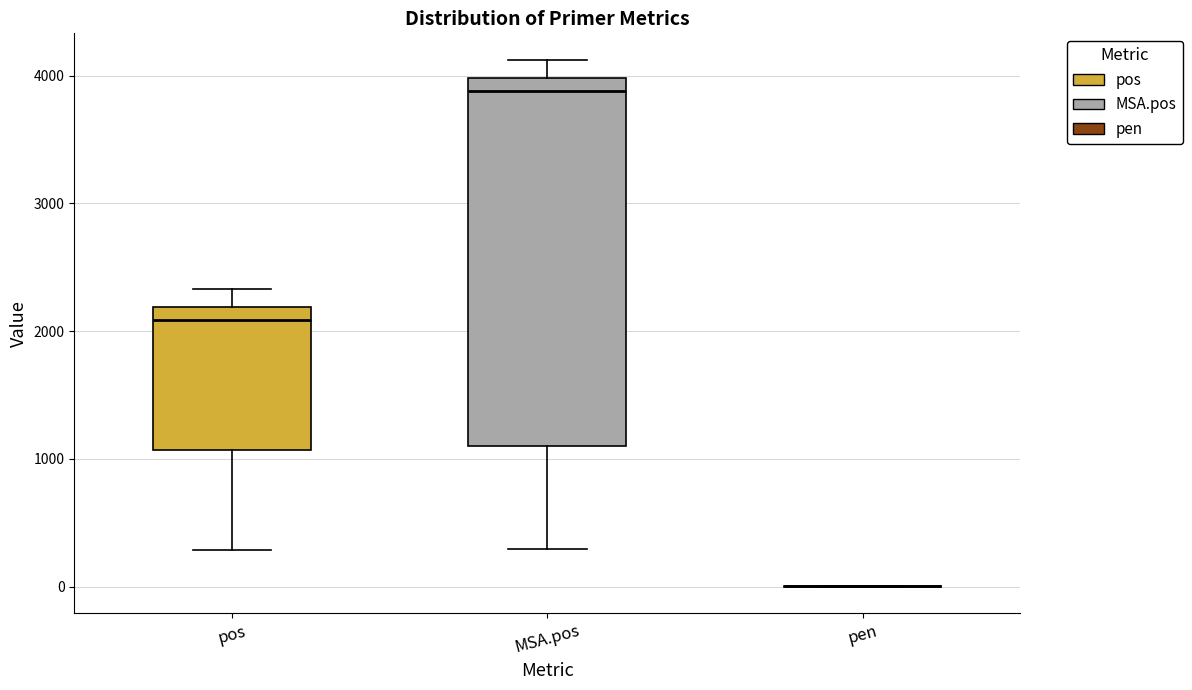

Reading left to right, transcribe this box plot: for each box, give where its median line is, the range the box spans, and where its two whiskers end, as read against the y-axis. The values are not printed on the chart, so give them approximately, as read against the axis.

pos: median 2100, box 1100 to 2200, whiskers 300 to 2300
MSA.pos: median 3900, box 1100 to 4000, whiskers 300 to 4100
pen: box collapsed to a line at 0, whiskers 0 to 0